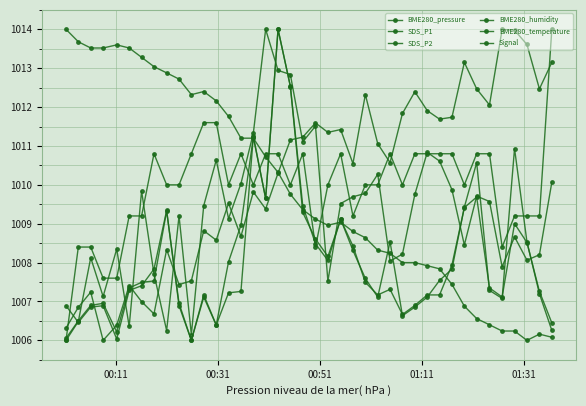

True or false: BME280_humidity and SDS_P2 cross at least once.

True